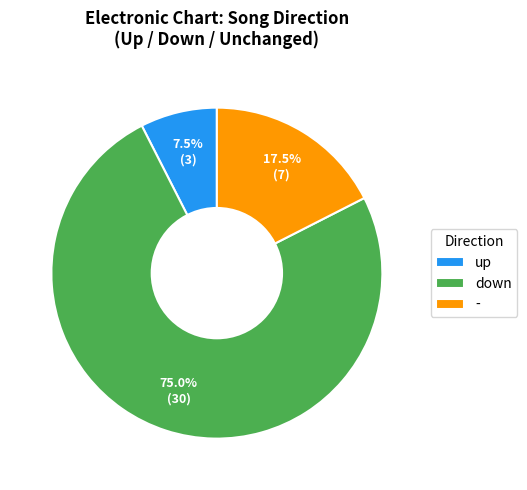

Rank the categories by value from lowest to highest.

up, -, down